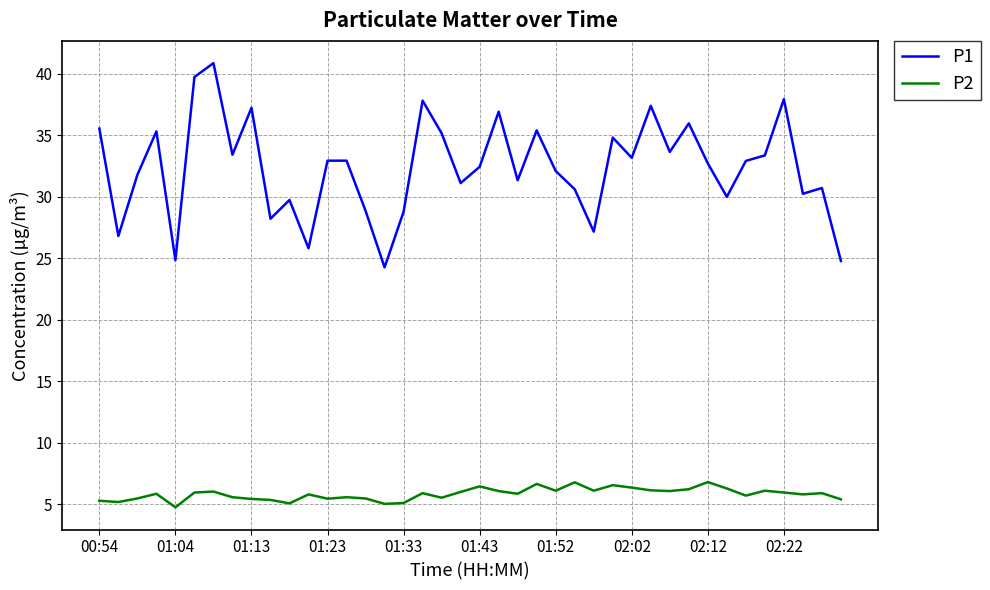

Which series has the widest spread of values?

P1